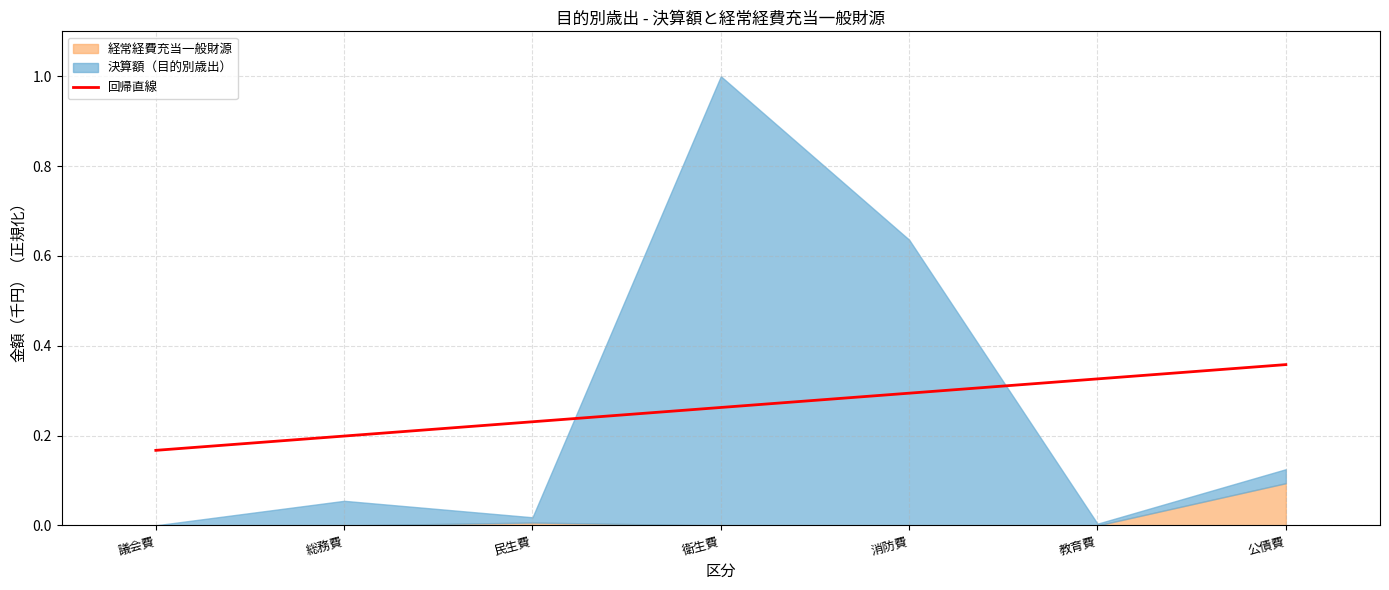

Which category has the lowest value in the 回帰直線 series?

議会費